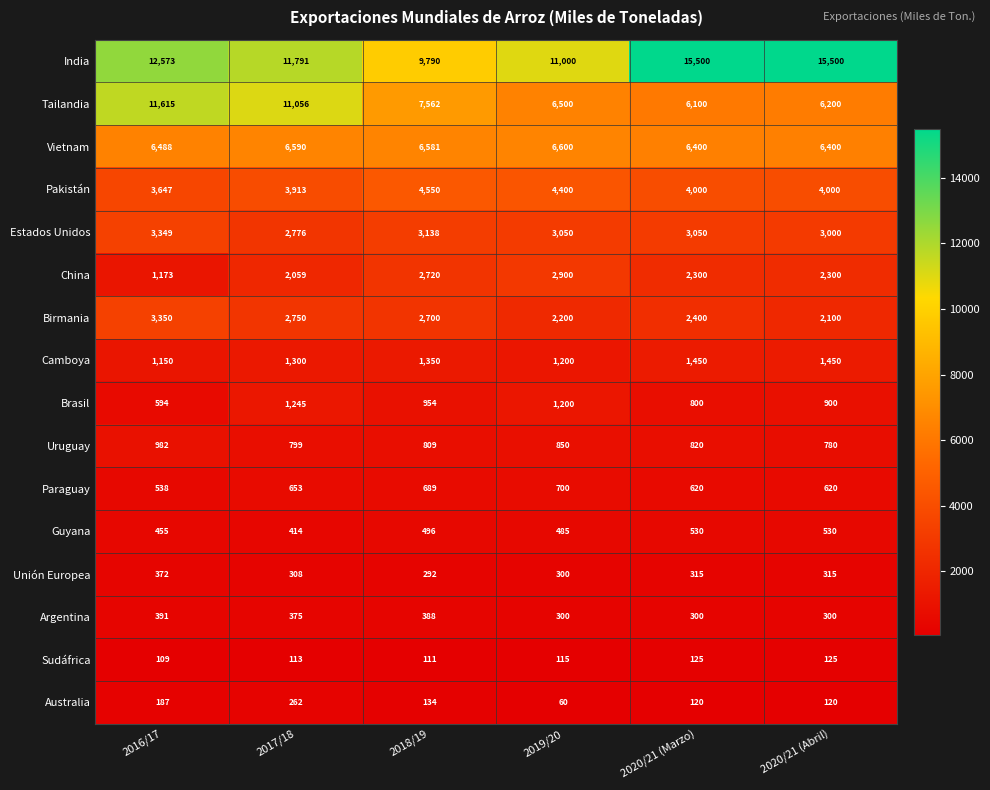

What is the minimum value shown in the chart?

60